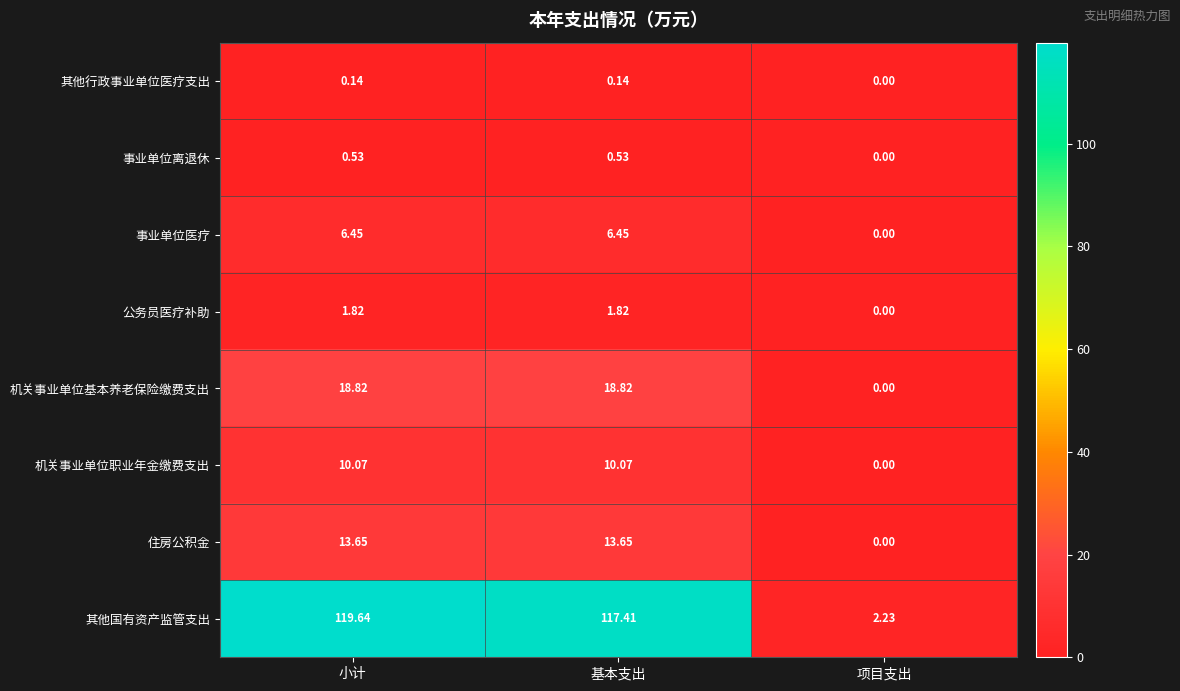

At which label is 机关事业单位职业年金缴费支出 closest to 5?

项目支出